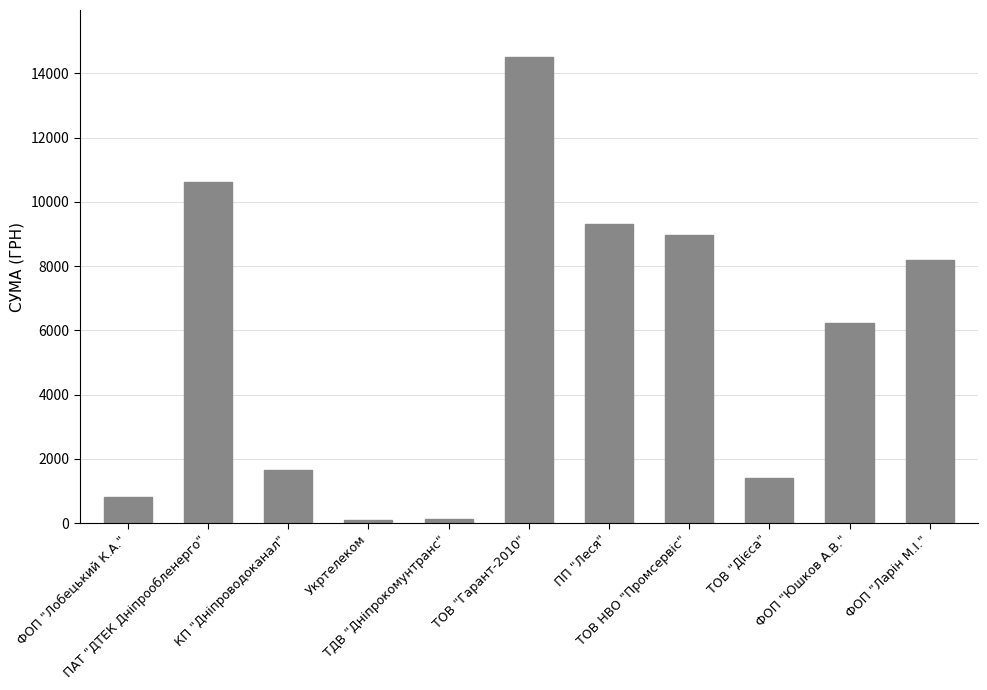

How many values are below 6220?

5